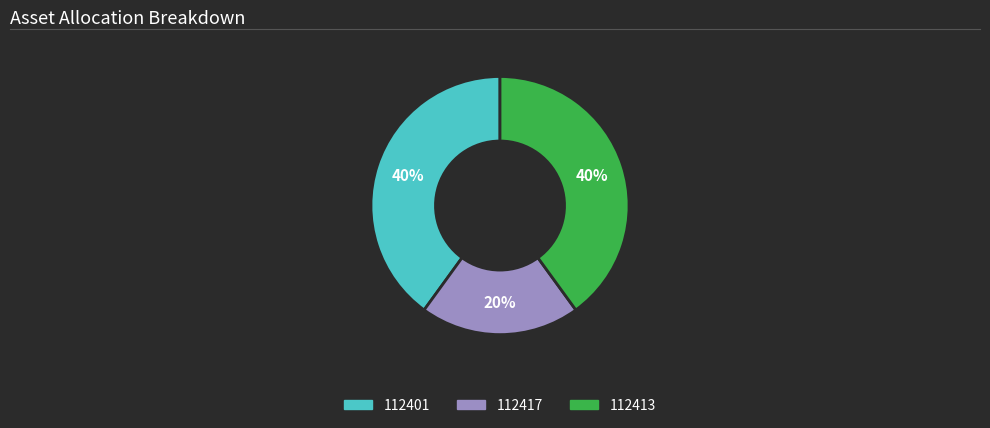

Is the sum of 112401 and 112417 greater than half?

Yes